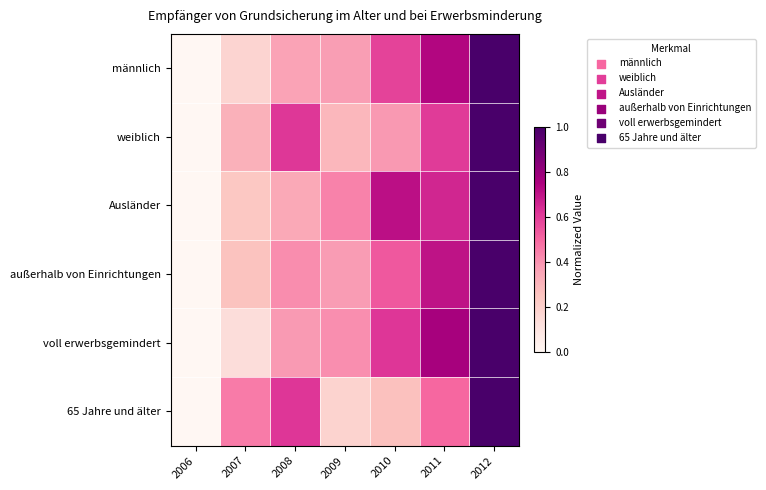

Reading left to right, extract all data points from this chart.

männlich: 2006=0.0	2007=0.2	2008=0.4	2009=0.4	2010=0.6	2011=0.7	2012=1.0
weiblich: 2006=0.0	2007=0.3	2008=0.6	2009=0.3	2010=0.4	2011=0.6	2012=1.0
Ausländer: 2006=0.0	2007=0.2	2008=0.3	2009=0.4	2010=0.7	2011=0.7	2012=1.0
außerhalb von Einrichtungen: 2006=0.0	2007=0.3	2008=0.4	2009=0.4	2010=0.5	2011=0.7	2012=1.0
voll erwerbsgemindert: 2006=0.0	2007=0.1	2008=0.4	2009=0.4	2010=0.6	2011=0.8	2012=1.0
65 Jahre und älter: 2006=0.0	2007=0.5	2008=0.6	2009=0.2	2010=0.3	2011=0.5	2012=1.0